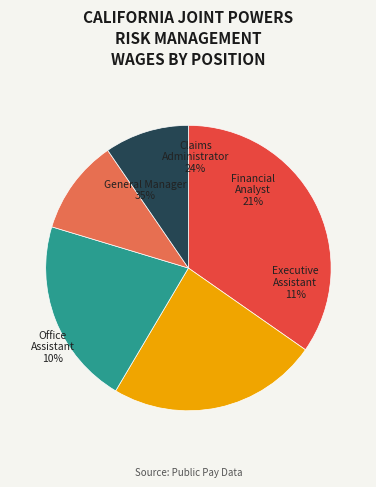

The Claims Administrator slice represents 36% of the pie. True or false?

False